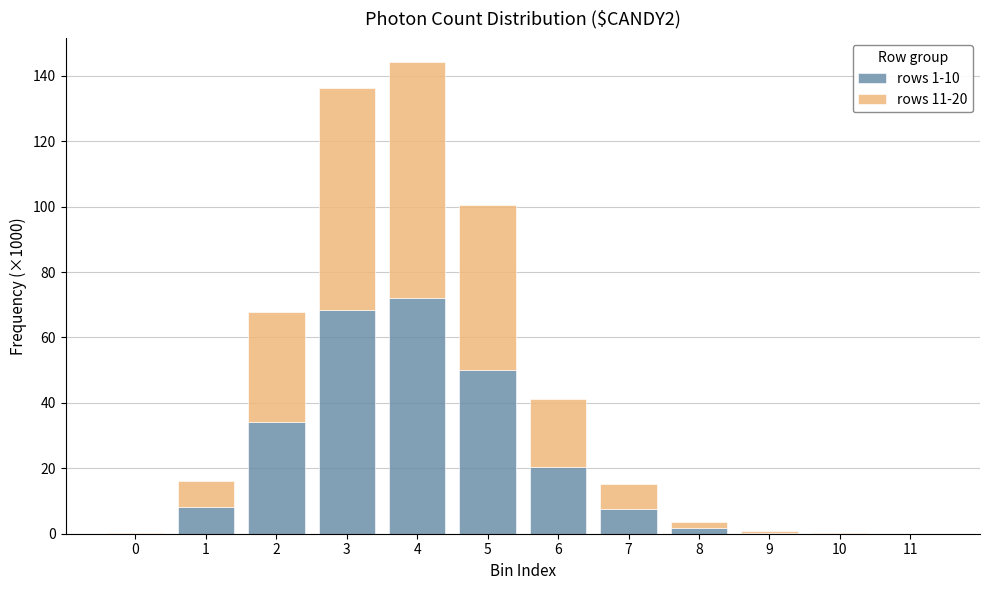

True or false: rows 1-10 has a value of 36.2 at 6.

False